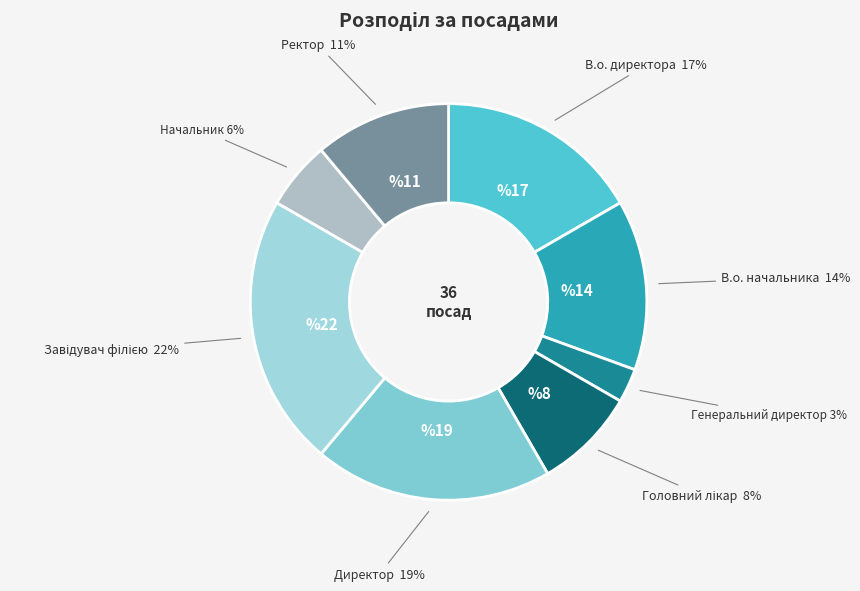

Does Начальник account for over 50% of the chart?

No